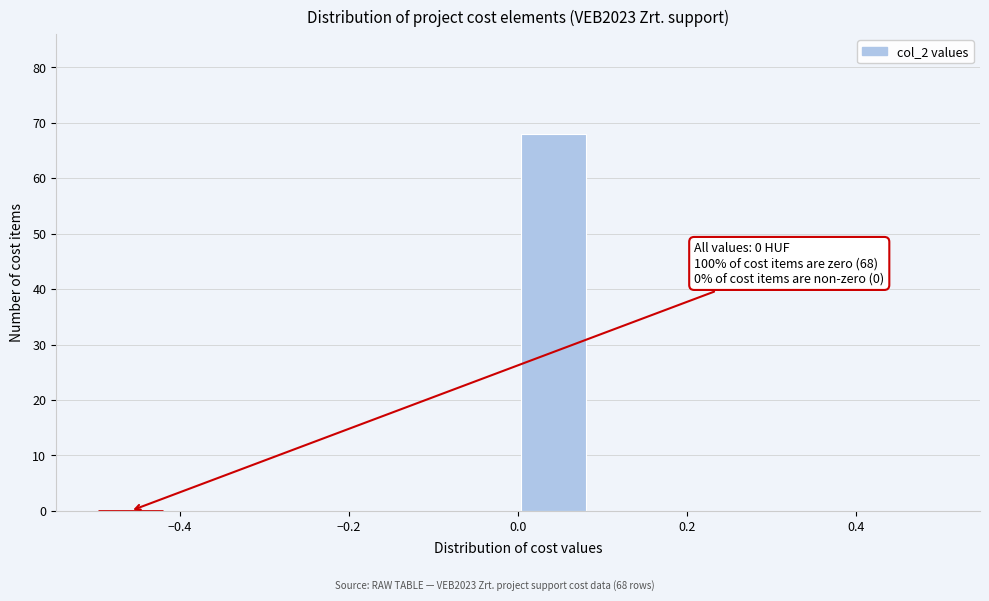

Which range on the x-axis has the tallest bar?

0.00 to 0.08